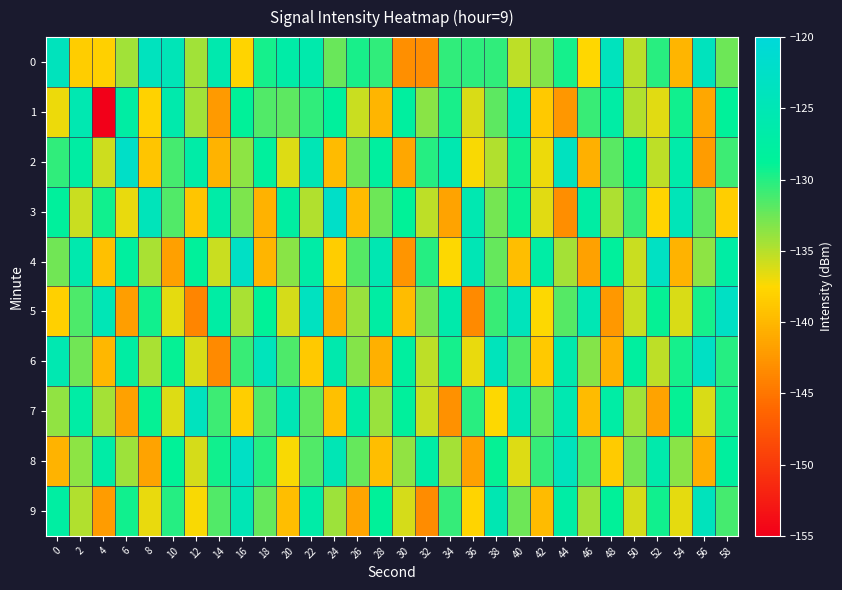

Which series has the largest range (max minus min)?

1